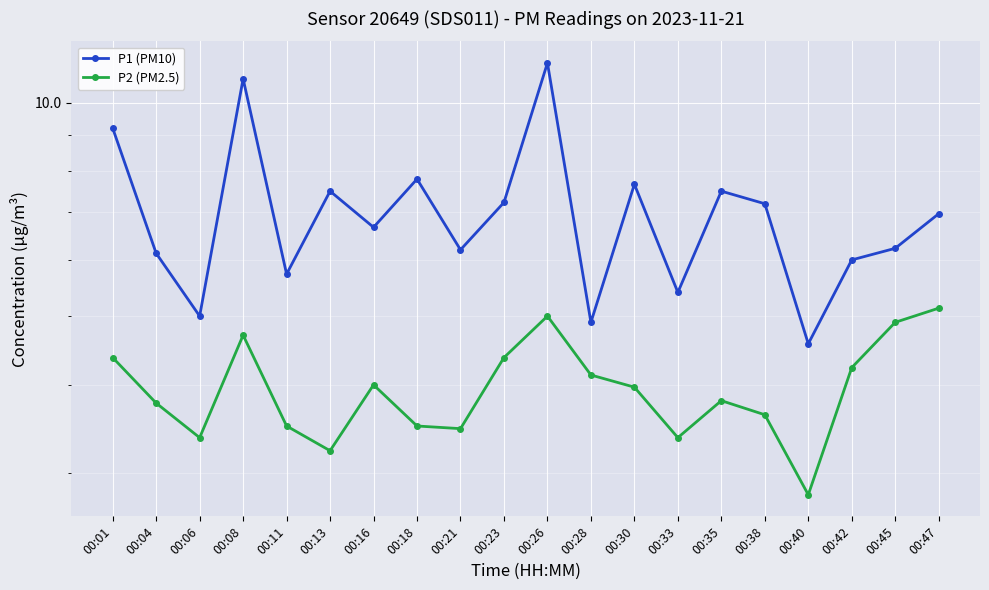

What is the difference between the maximum and minimum values in the P2 (PM2.5) series?

2.3